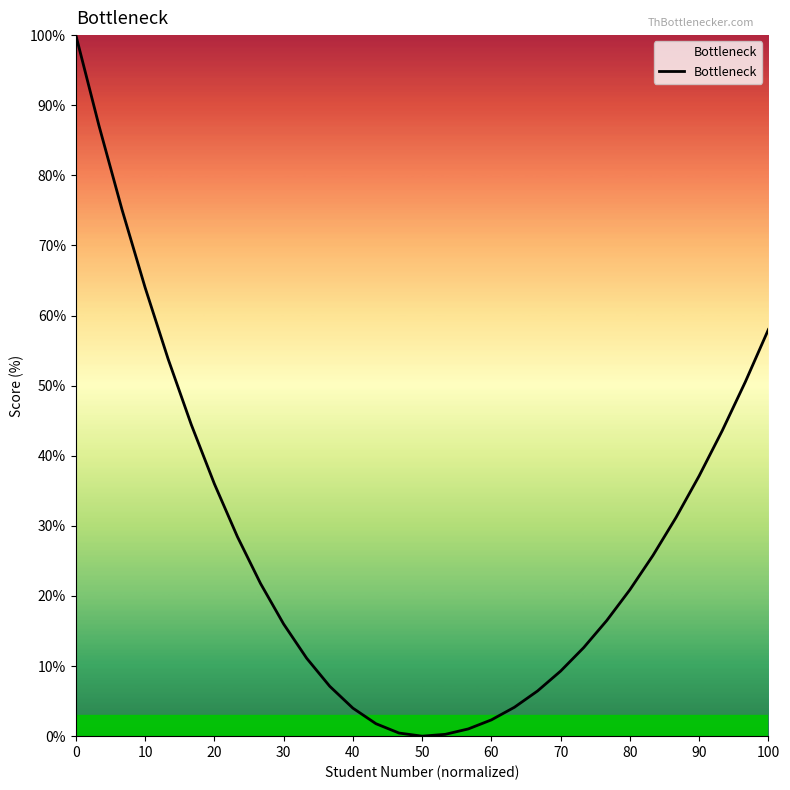

What is the maximum value shown in the chart?

100.0